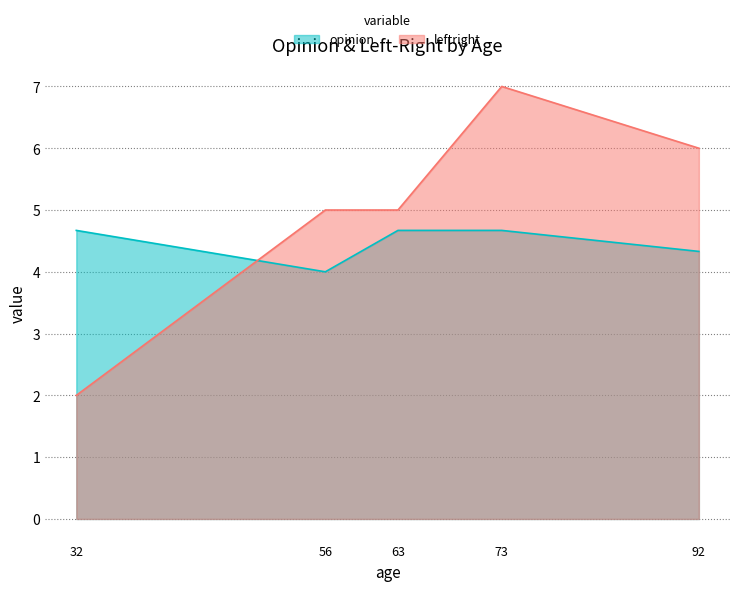

Which series has the largest total across all categories?

leftright